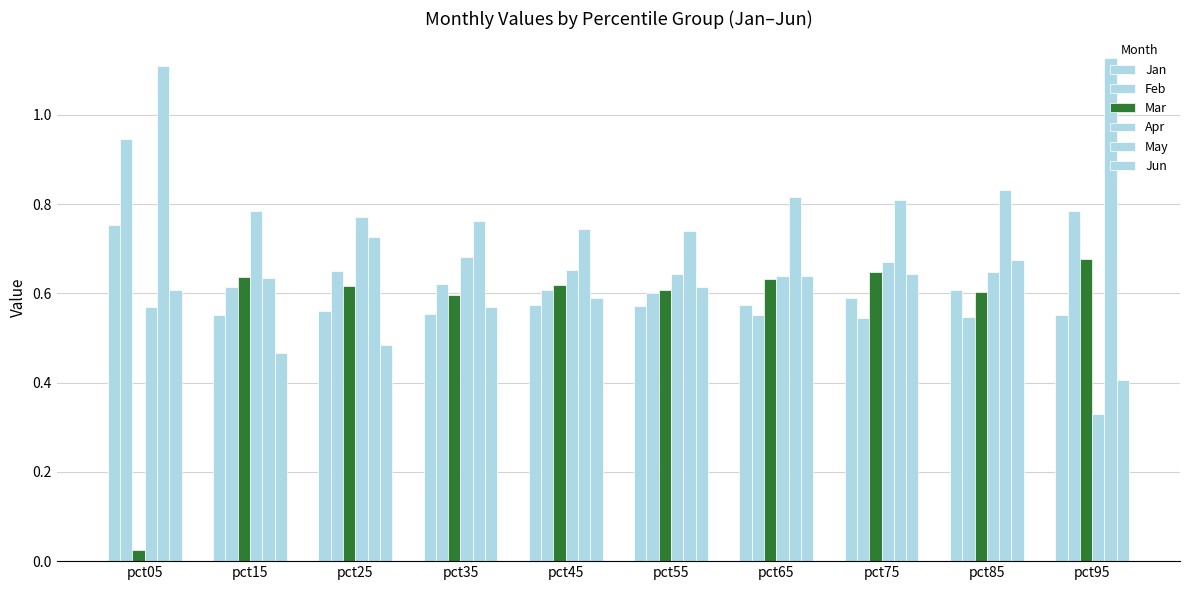

Does the chart contain any negative values?

No